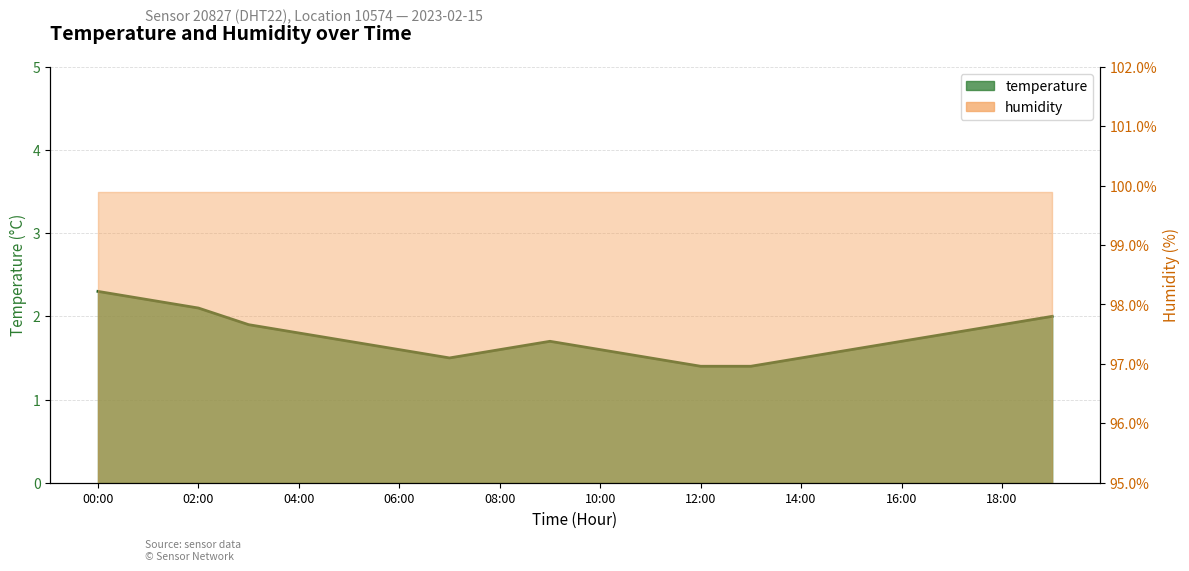

Where is the data nearest to the value 1?

12:00